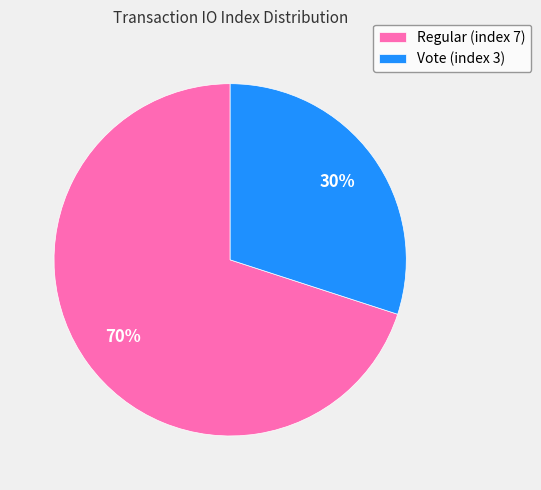

To the nearest percent, what is the difference between the largest and smallest slice percentages?

40%